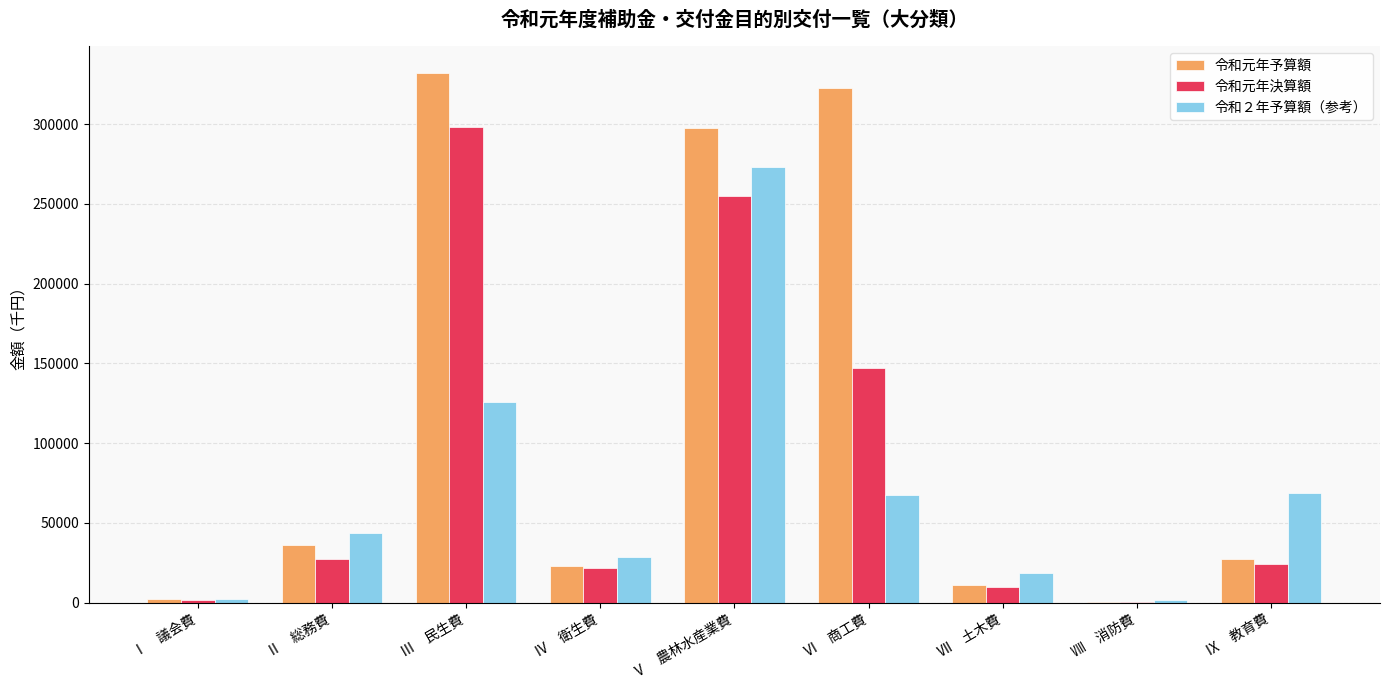

What is the sum of all 令和元年決算額 values?

785775